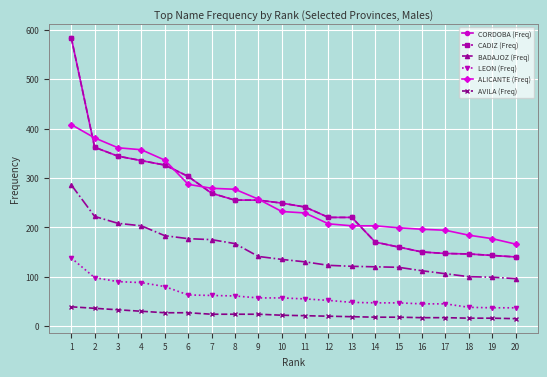

At which category is the sum across all series the highest?

1